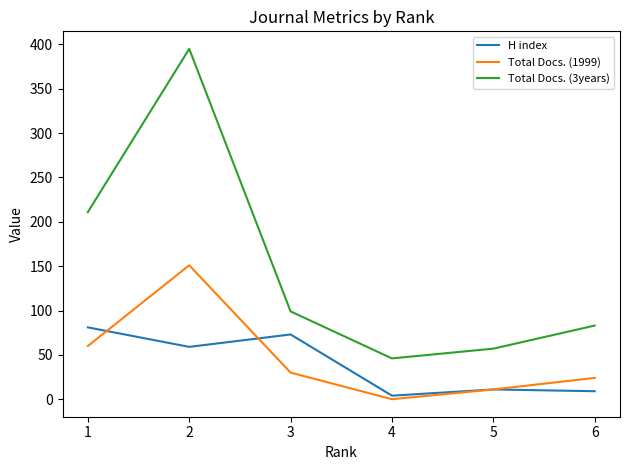

True or false: Total Docs. (1999) and Total Docs. (3years) intersect in this chart.

False